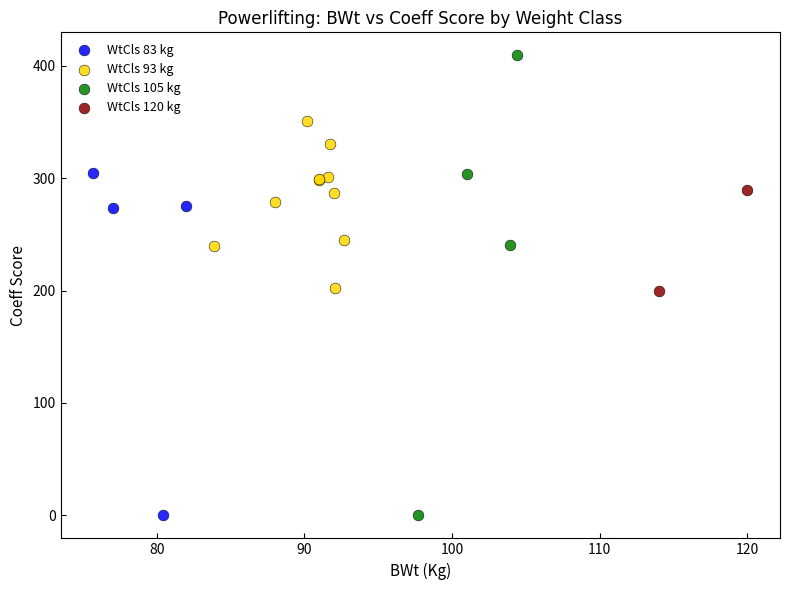

What are all the series names shown in the legend?

WtCls 83 kg, WtCls 93 kg, WtCls 105 kg, WtCls 120 kg